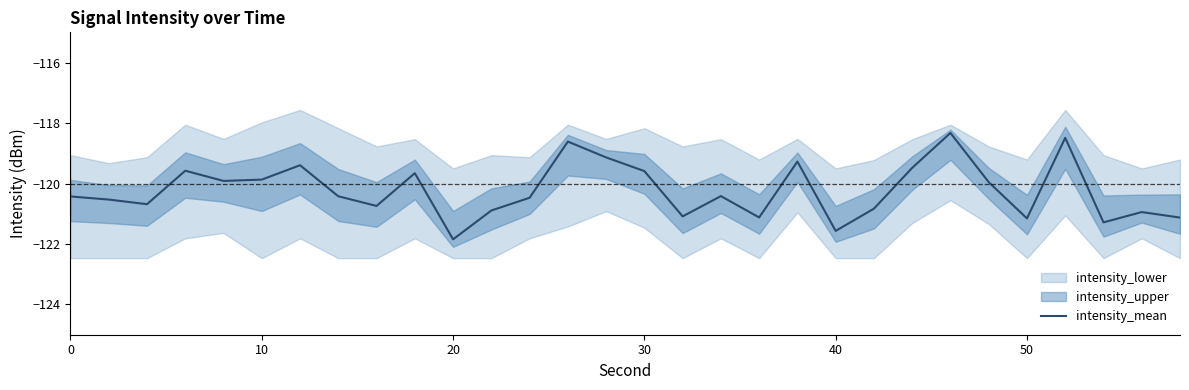

True or false: there are more than 1 points higher than both neighbors.

True